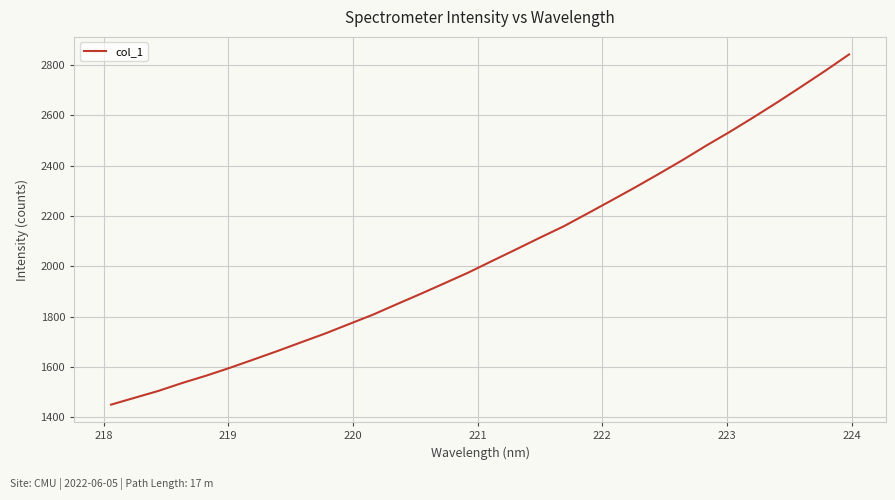

True or false: the data has more than 1 interior local peaks.

False